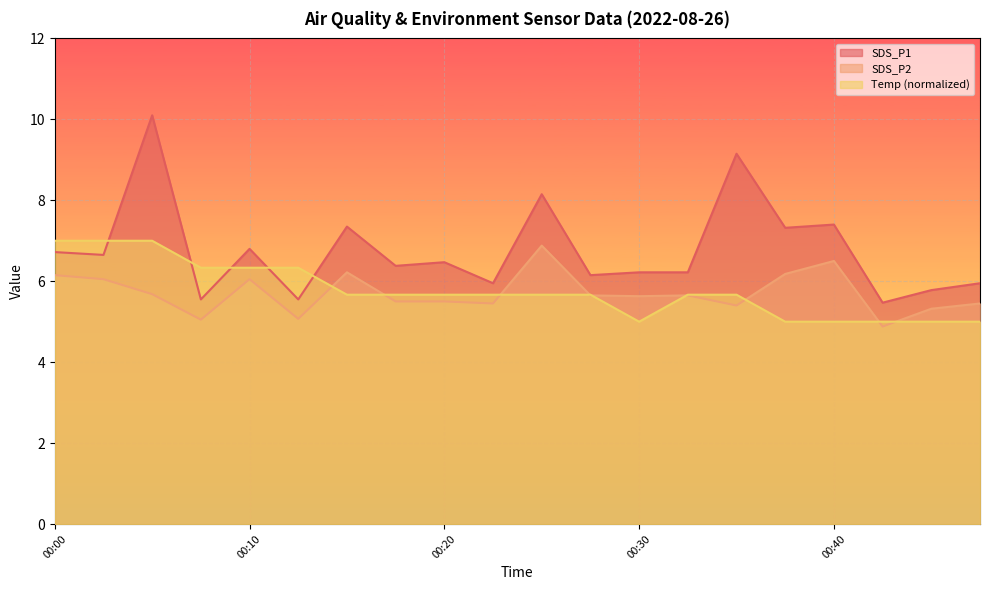

What are all the series names shown in the legend?

SDS_P1, SDS_P2, Temp (normalized)